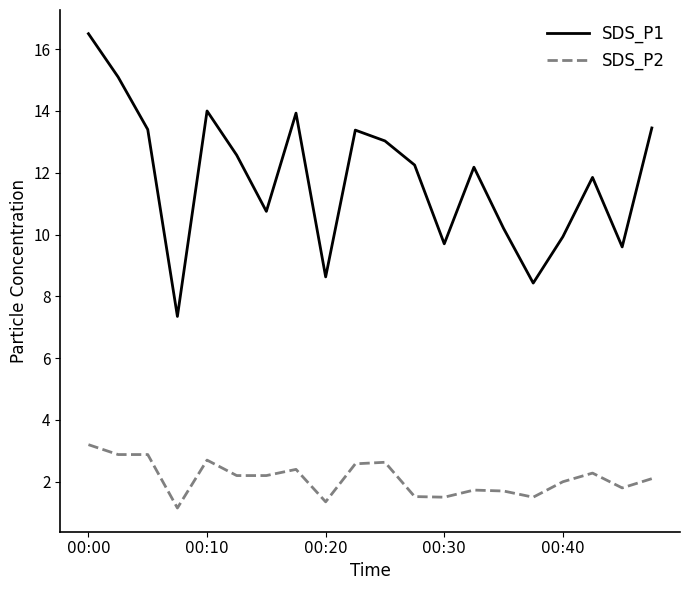

True or false: SDS_P1 and SDS_P2 intersect in this chart.

False